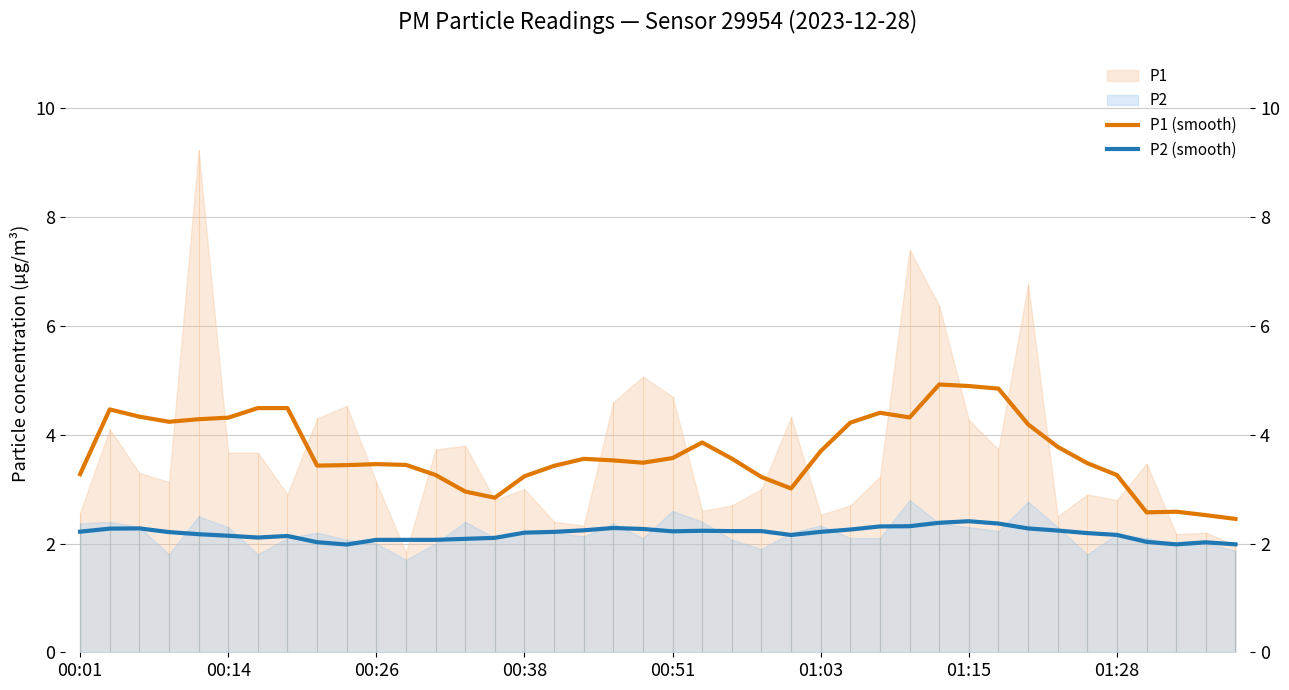

True or false: P2 (smooth) and P1 (smooth) intersect in this chart.

False